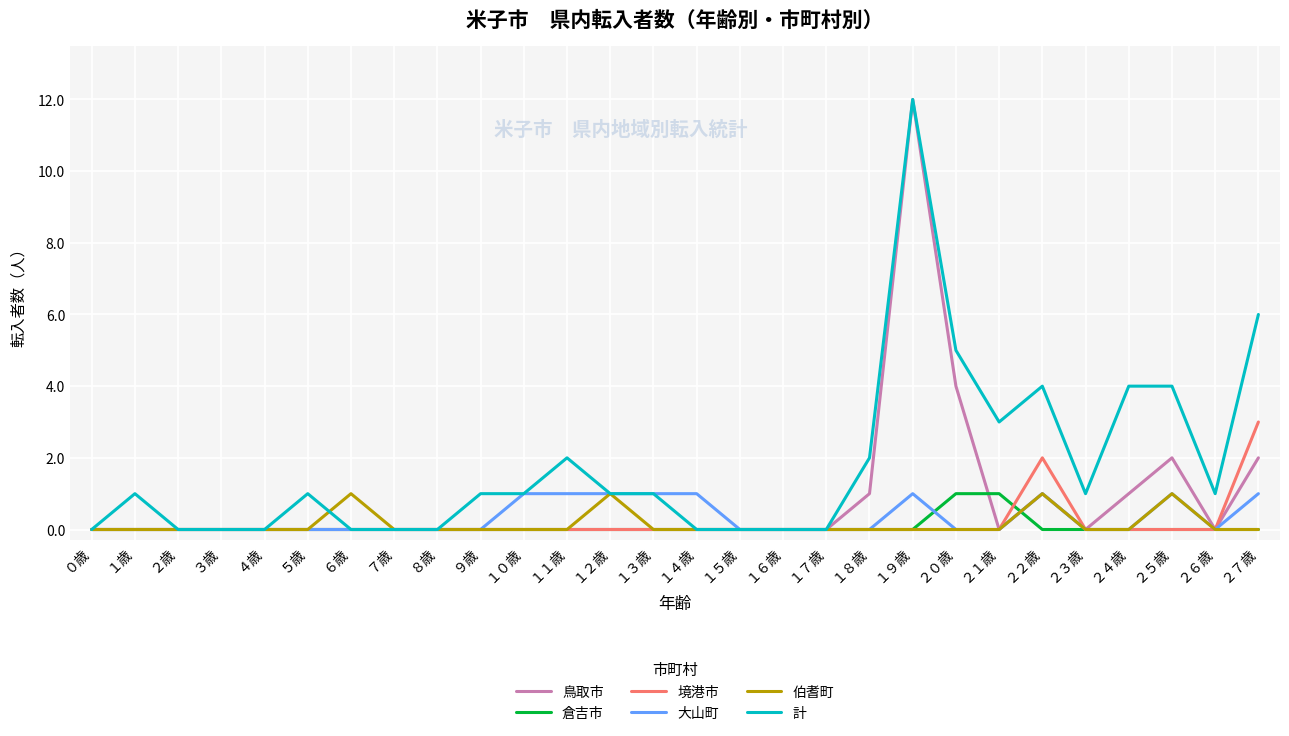

What position from the left is ２７歳?

28